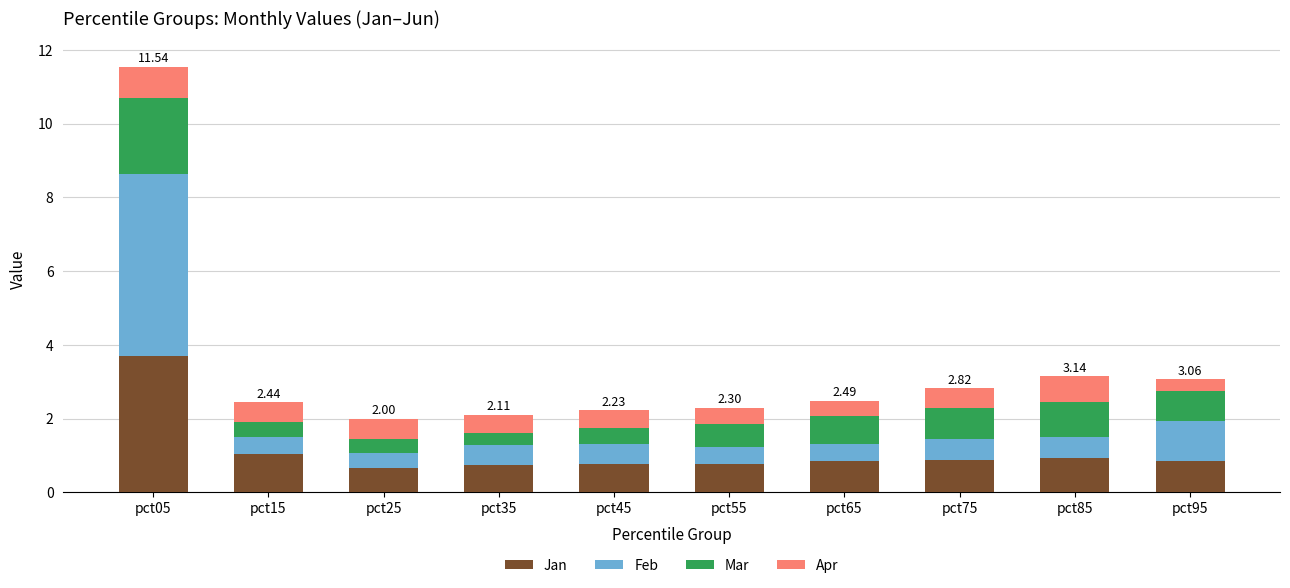

What is the total value across all series at pct65?

2.5